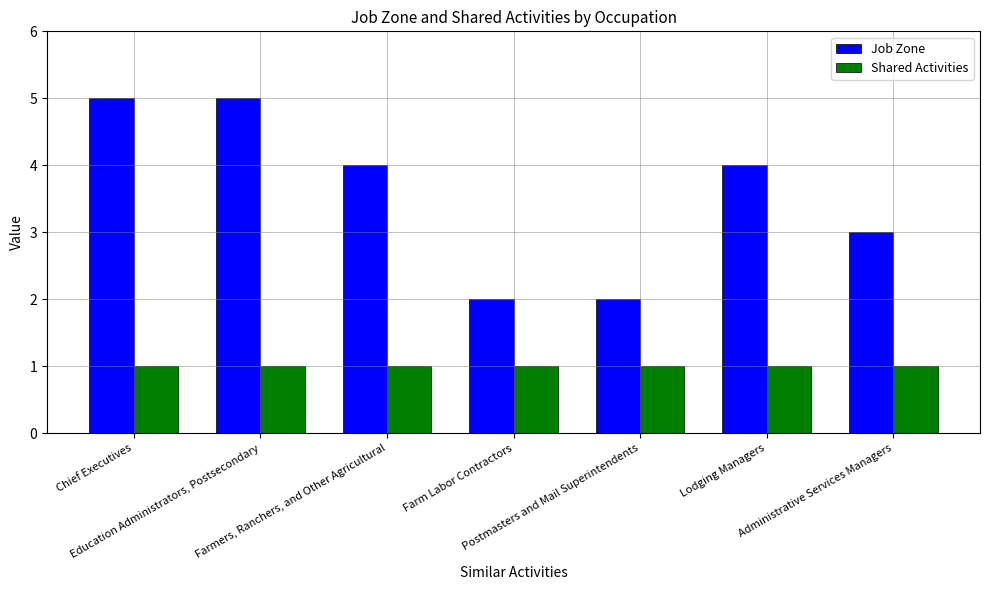

Is the value of Job Zone at Administrative Services Managers greater than the value of Shared Activities at Chief Executives?

Yes